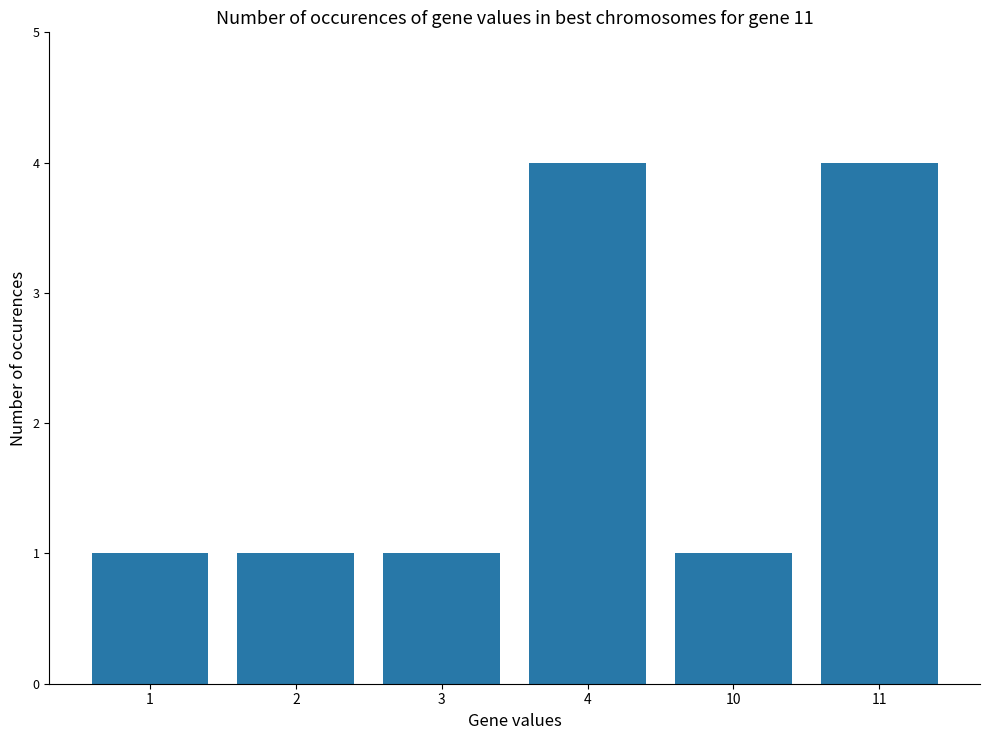

What is the greatest value displayed?

4